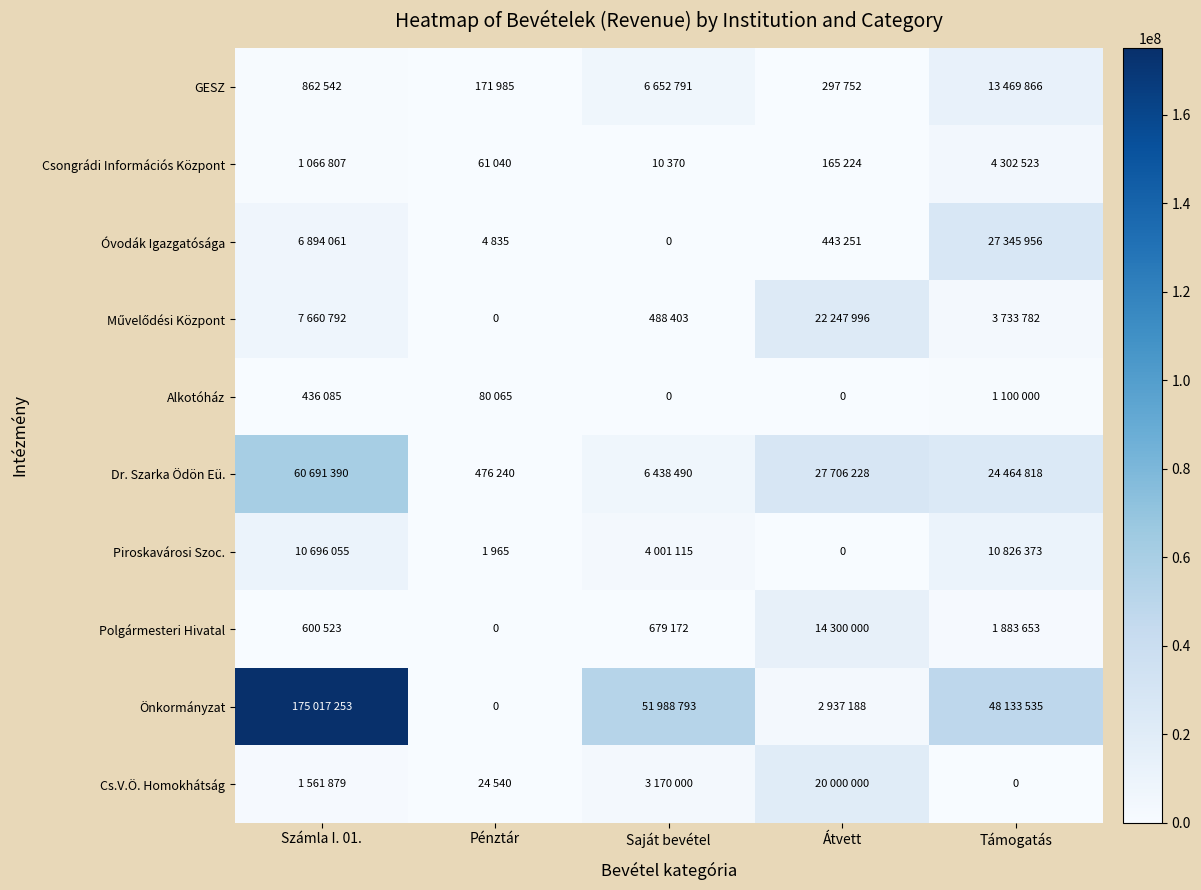

At how many categories does at least one series exceed 142074908?

1